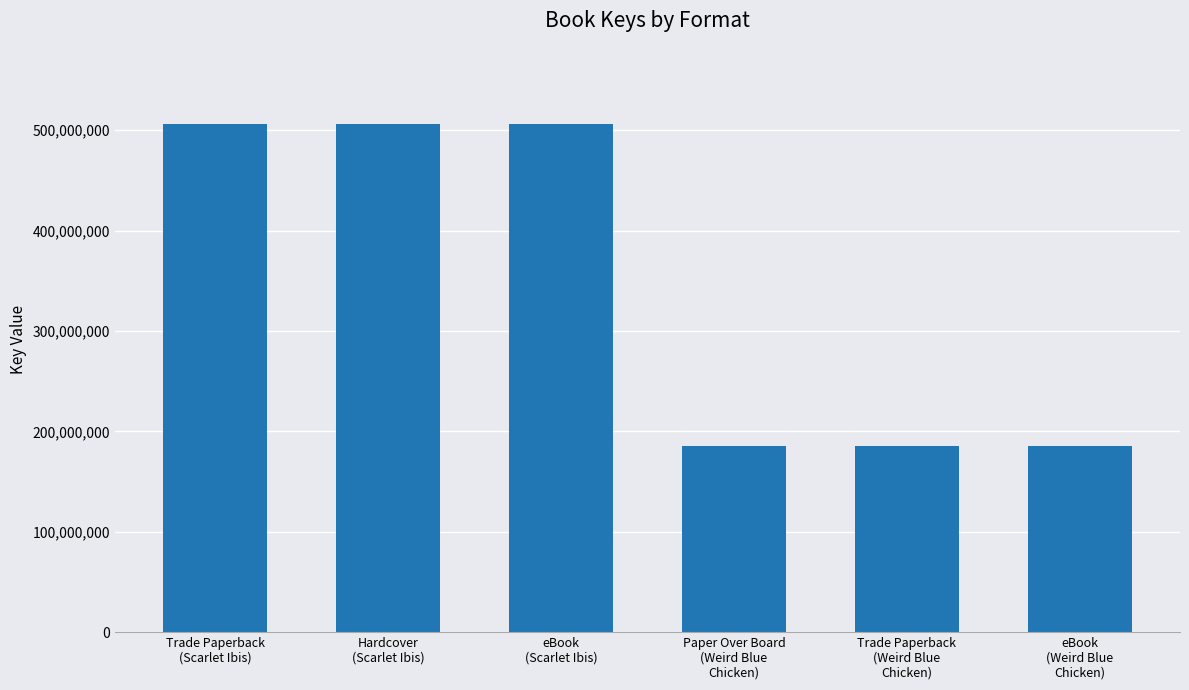

Reading right to left, transcribe all the data shown in this chart.

185270847	185270847	185270847	506194734	506194734	506194734